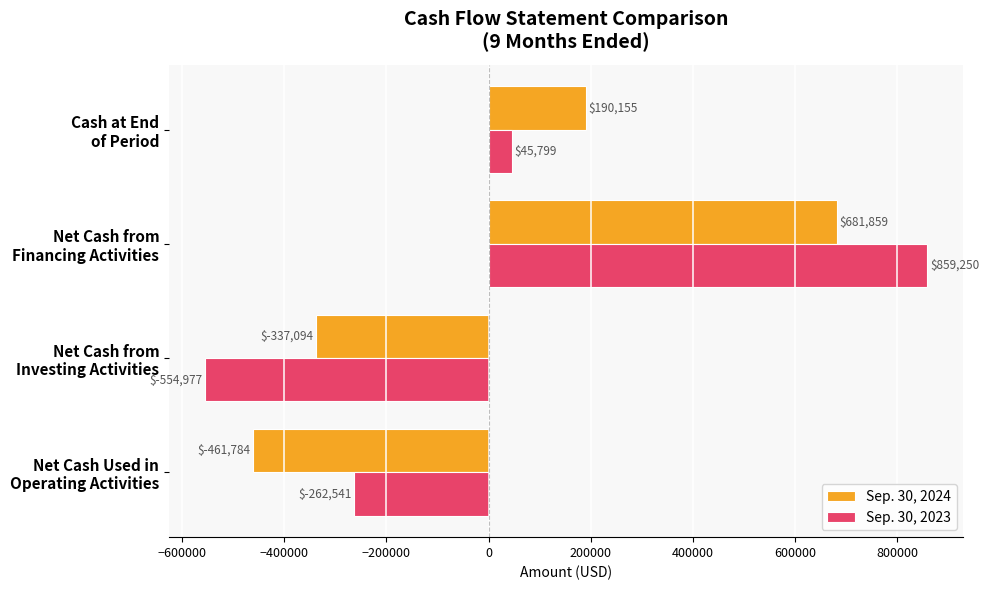

What is the maximum value for Sep. 30, 2024?

681859